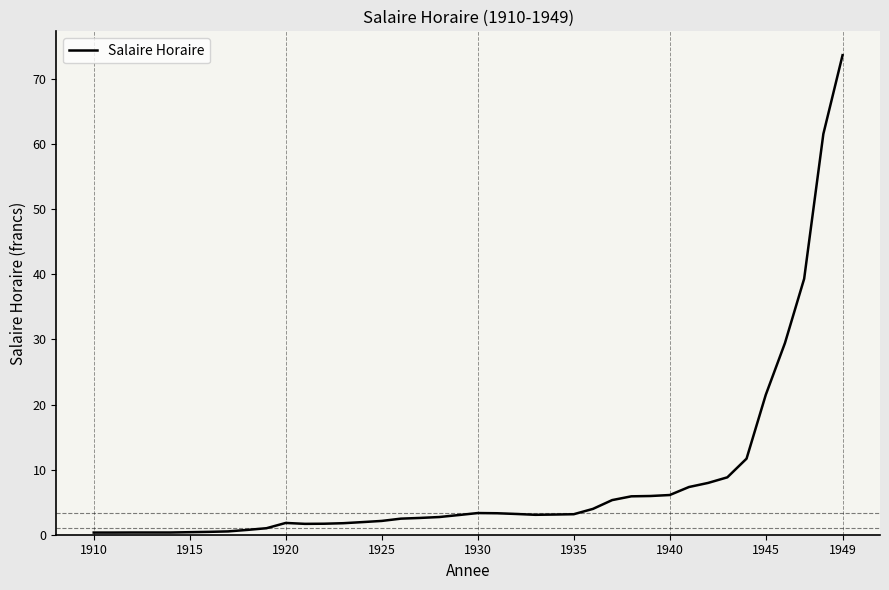

What is the greatest value displayed?

73.7